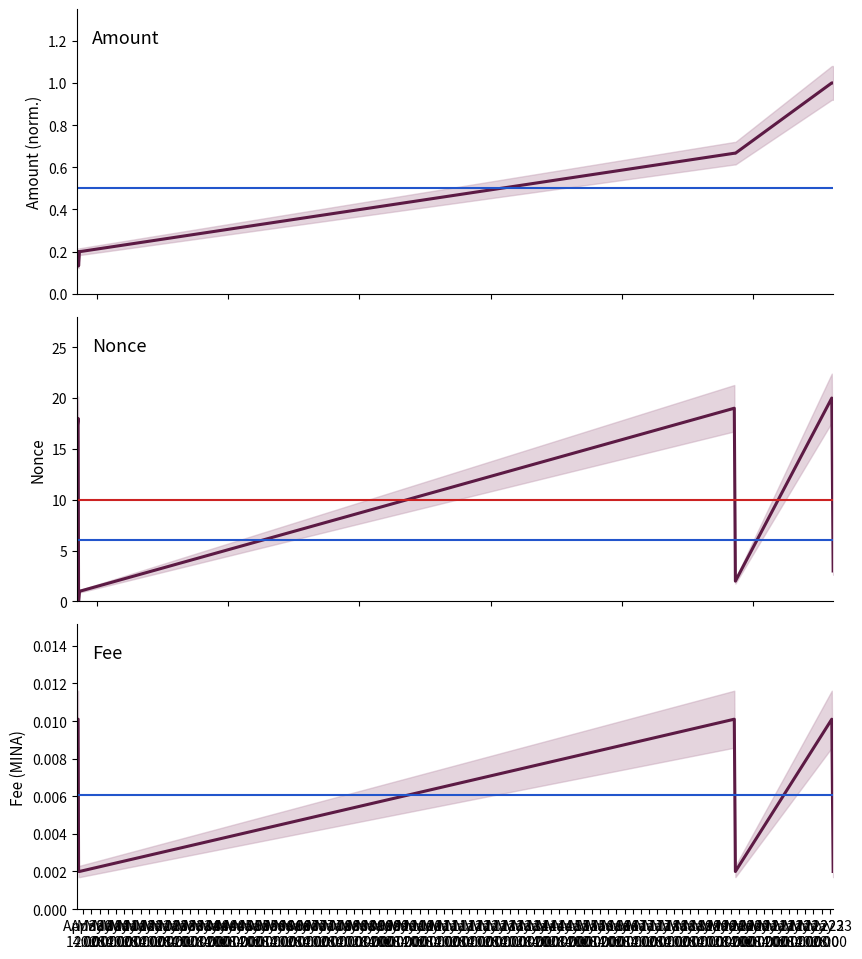

Where is the first local maximum for Nonce?

Apr 30
20:00